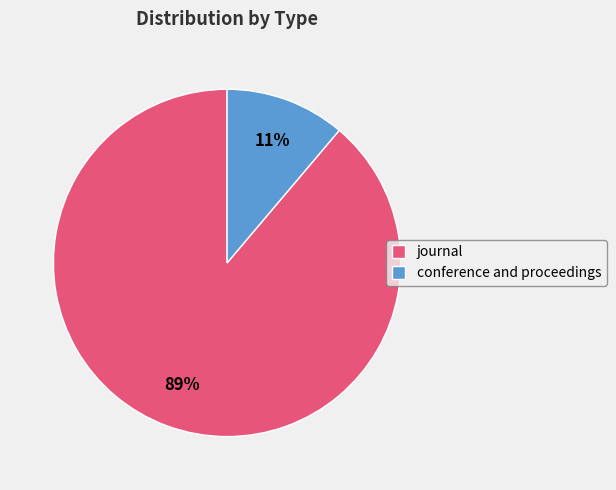

Between conference and proceedings and journal, which is larger?

journal